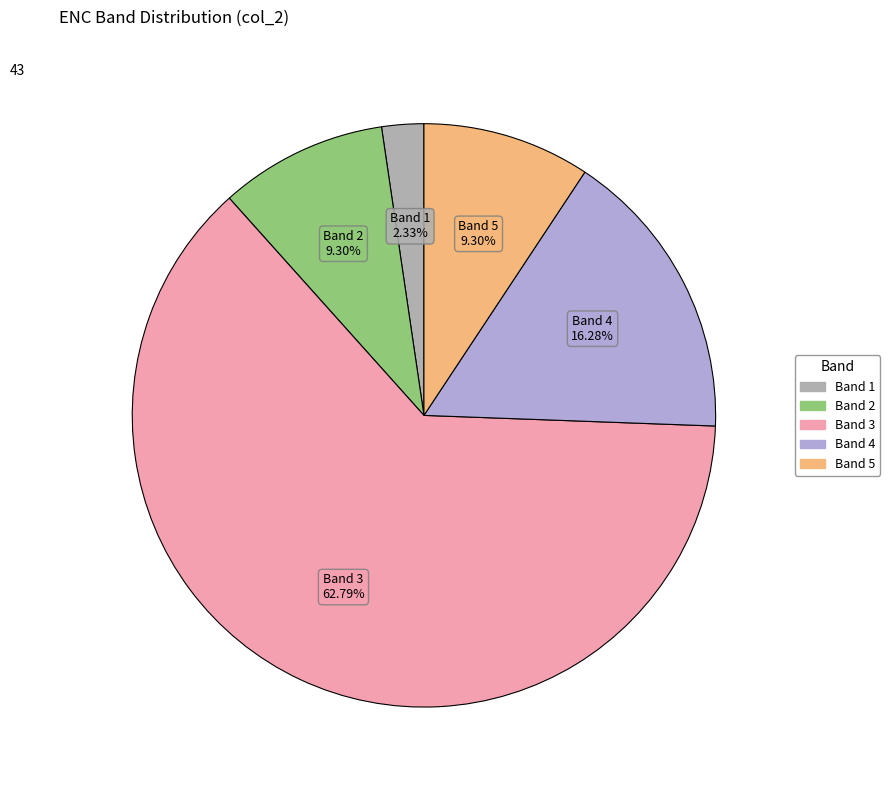

Does any single category account for the majority?

Yes